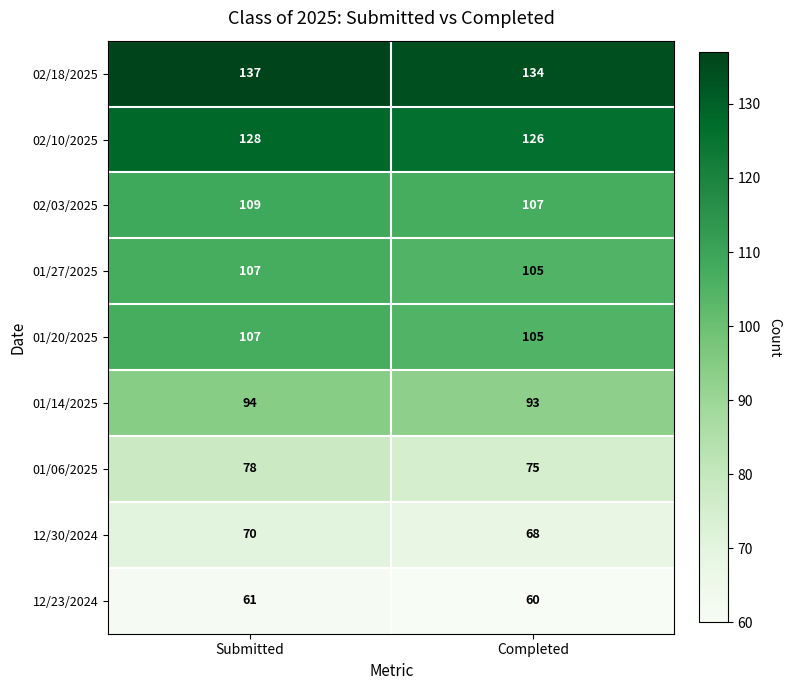

The 01/27/2025 series shows 107 at Submitted. True or false?

True